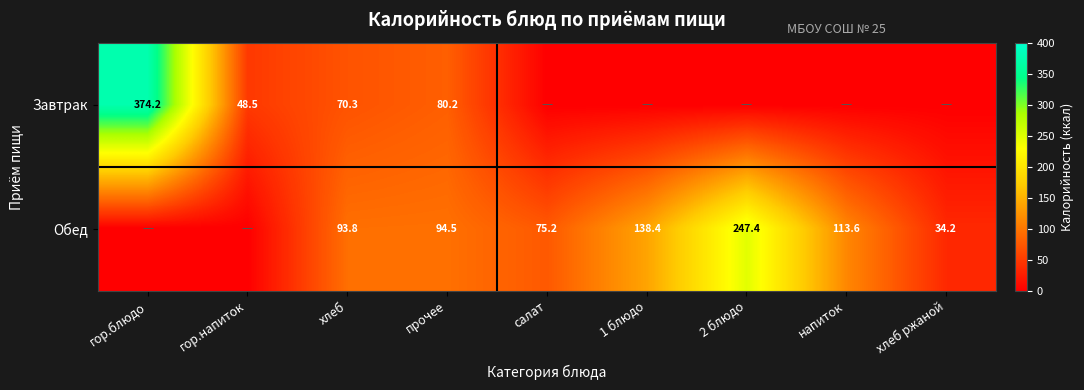

Rank the series at хлеб from highest to lowest value.

Обед, Завтрак